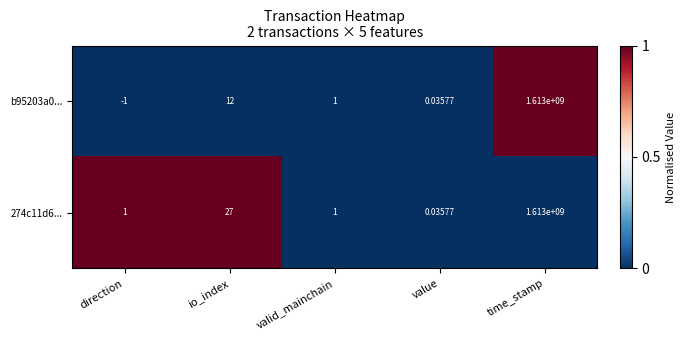

Where is b95203a0... nearest to the value 806499999?

io_index